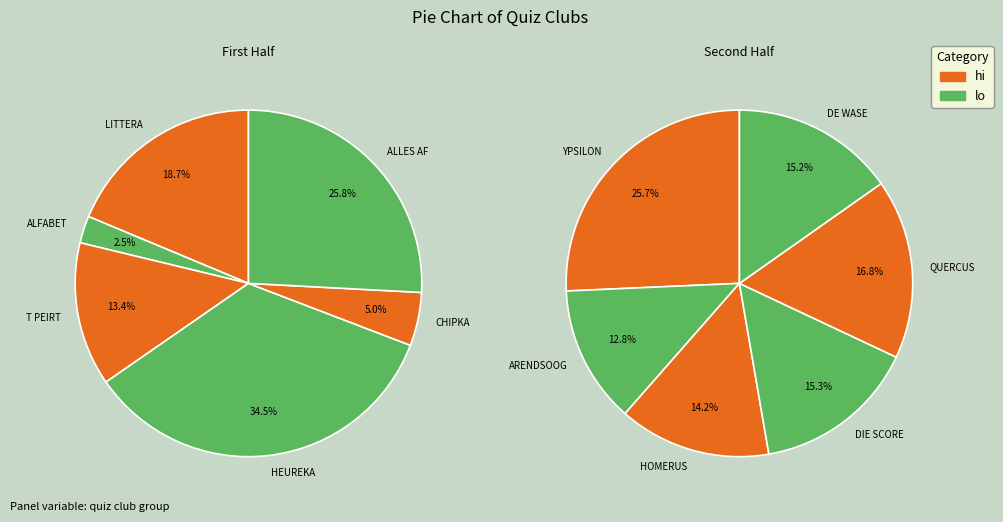

How many slices are in this pie chart?

12